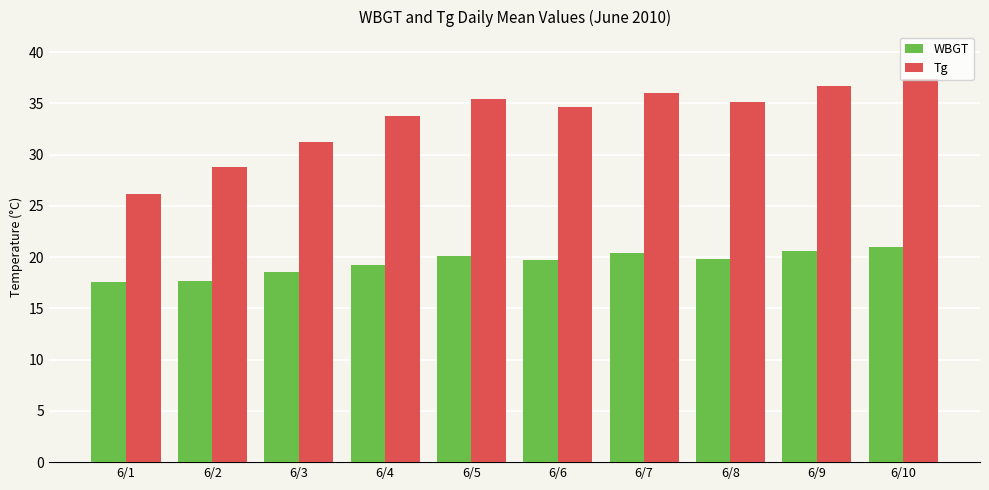

The value of Tg at 6/1 is 40.0. True or false?

False